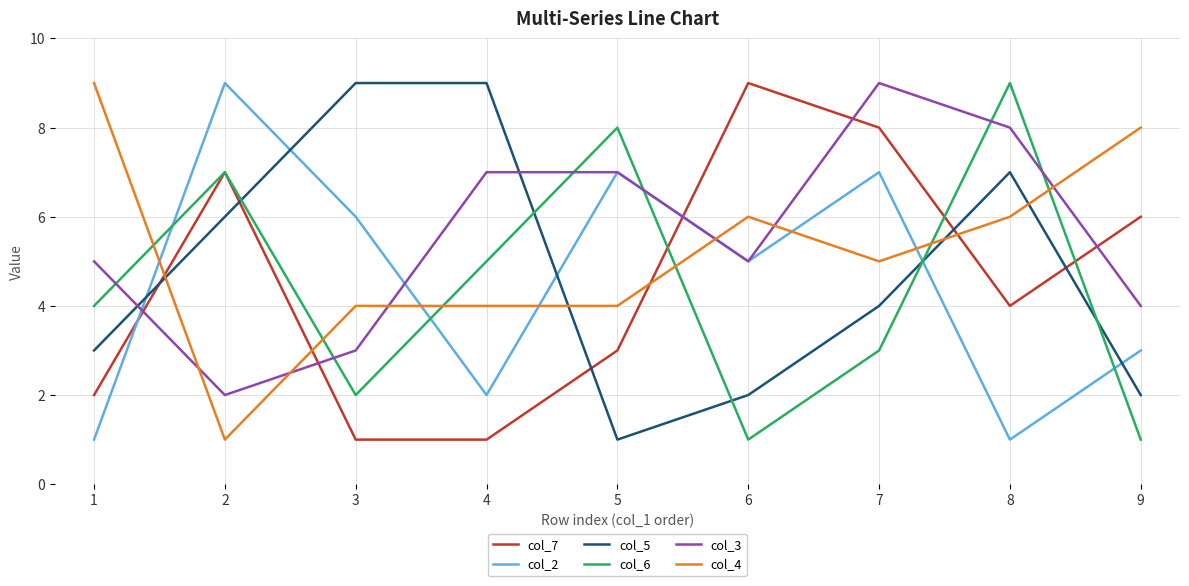

Between which two adjacent categories do col_4 and col_7 first intersect?

1 and 2